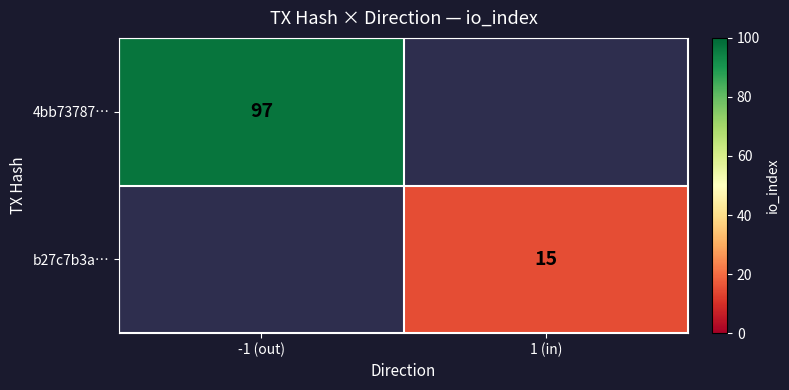

True or false: b27c7b3a… has a value of 5 at 1 (in).

False